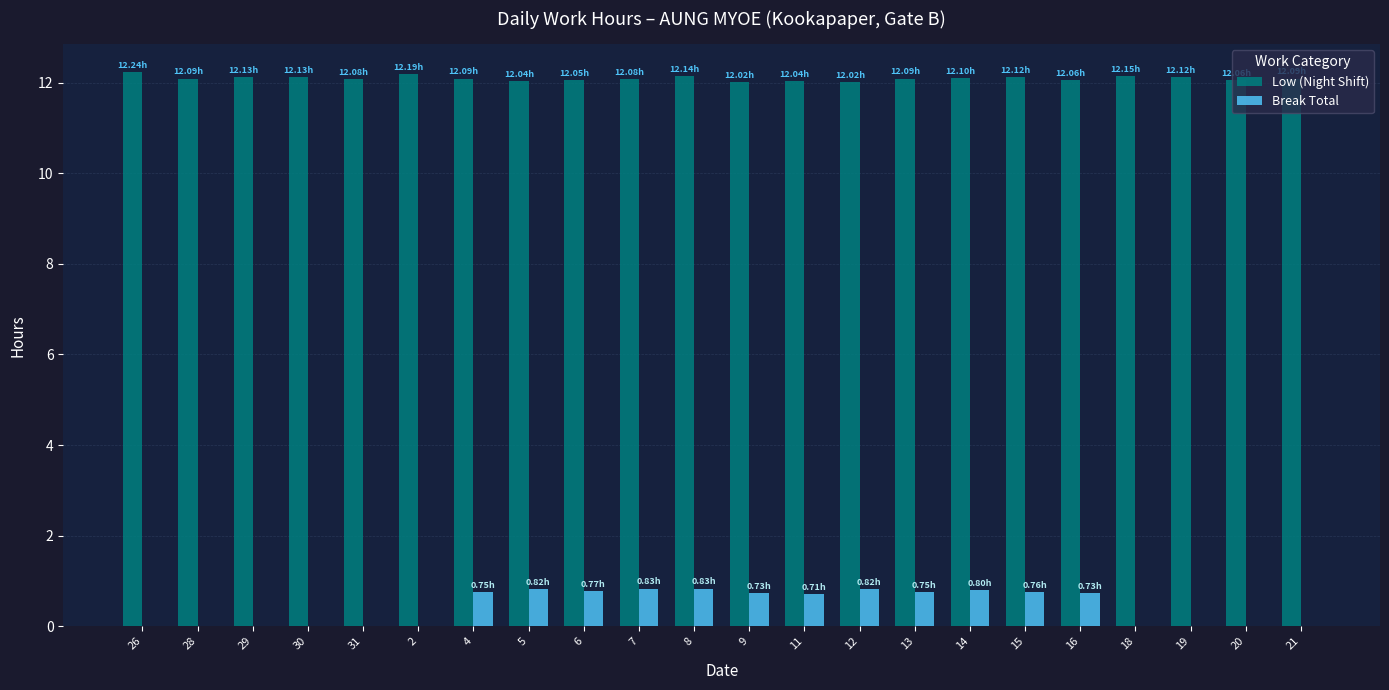

Does the chart contain stacked bars?

No